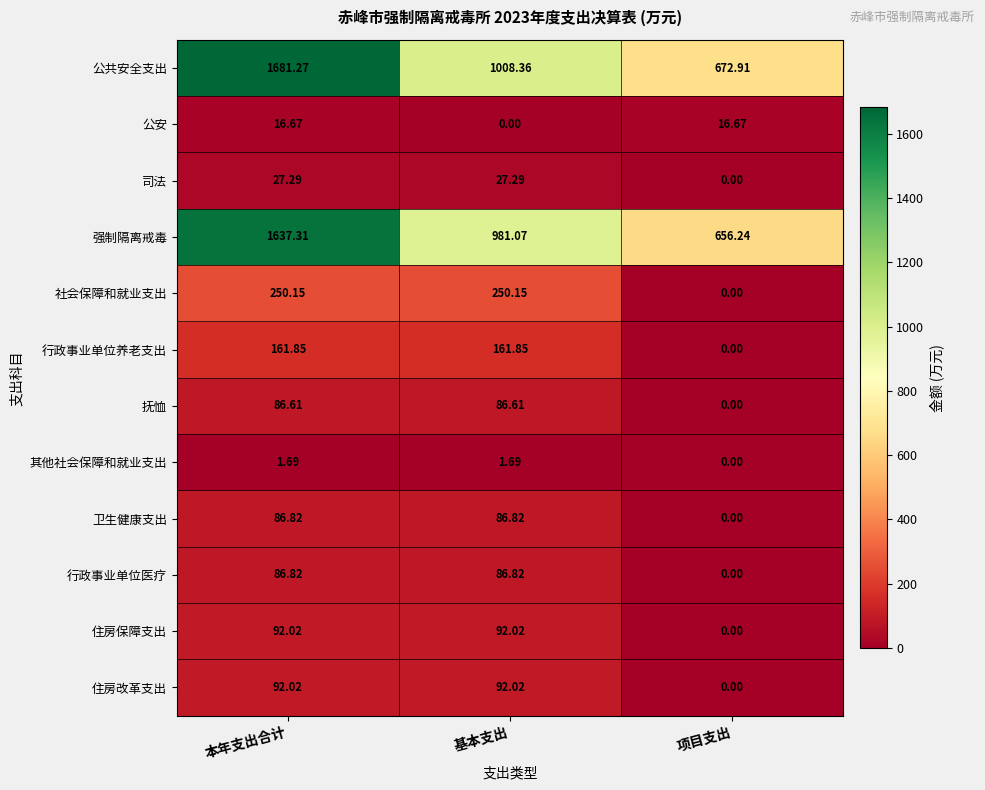

How many values in 住房改革支出 are above zero?

2